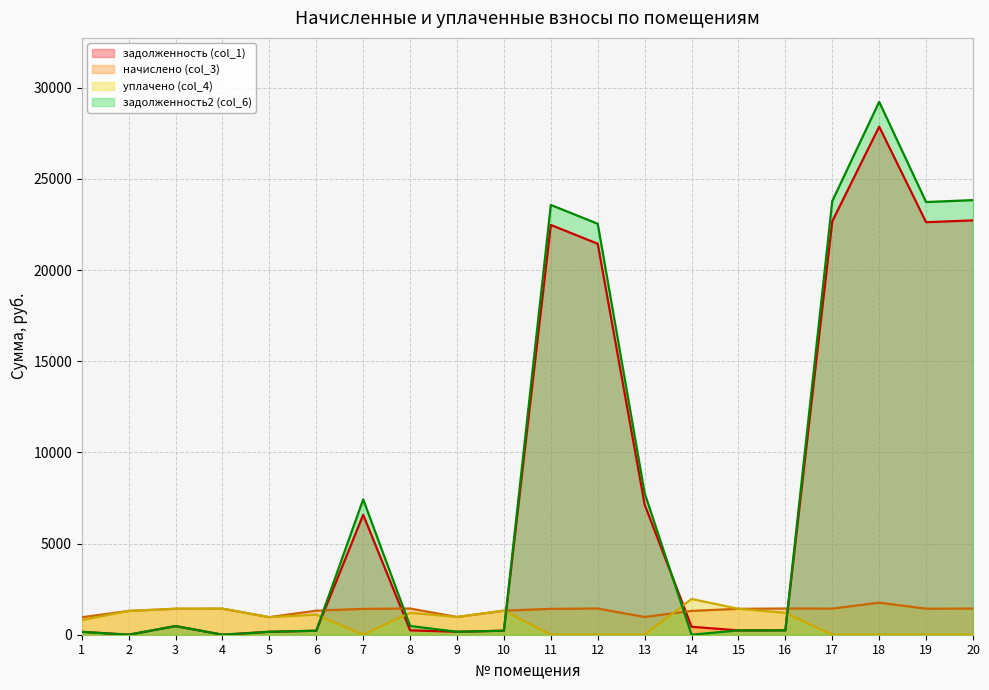

What is the total value across all series at 17?

47896.3